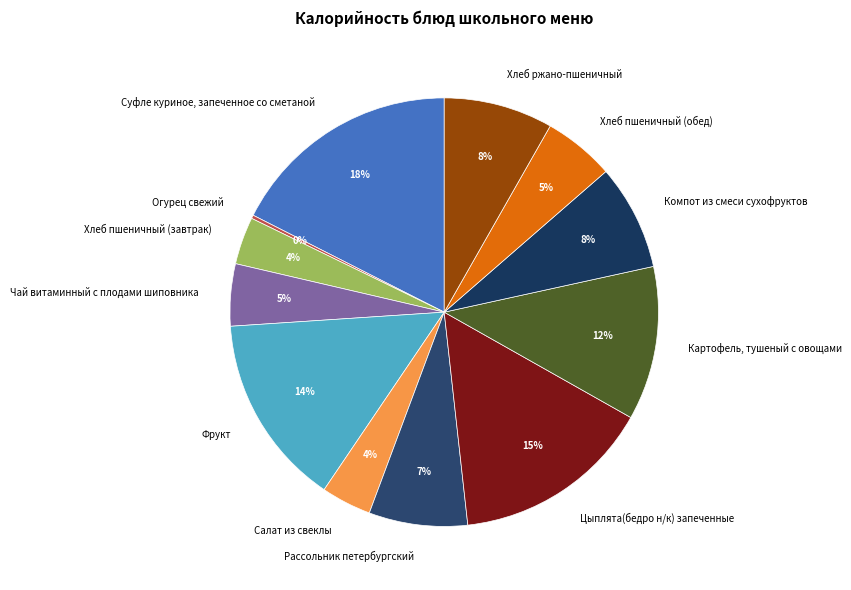

Is it true that Суфле куриное, запеченное со сметаной is 18% of the pie?

True